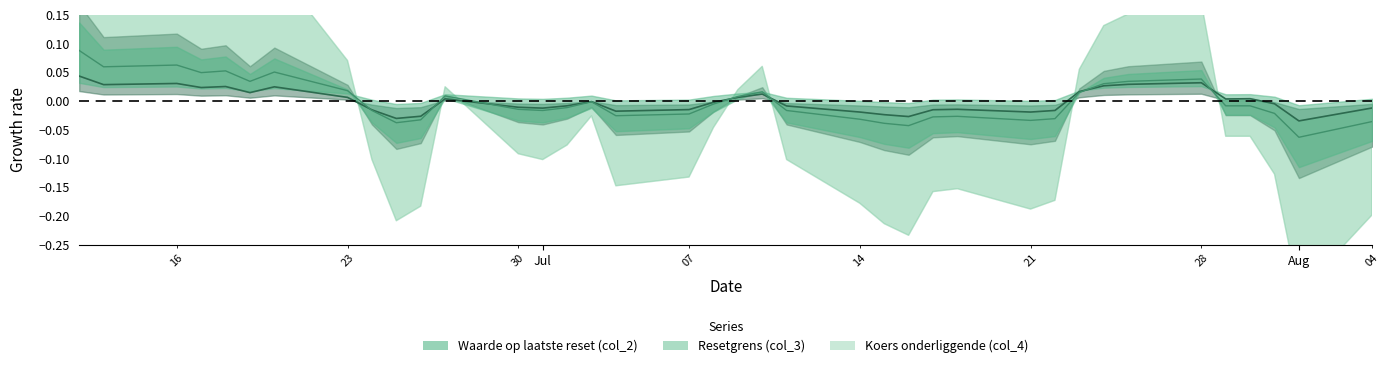

Does the chart have visible grid lines?

No